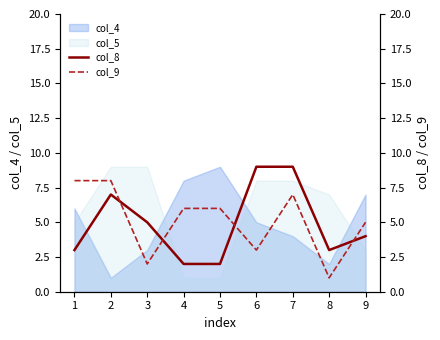

The col_8 series shows 3 at 8. True or false?

True